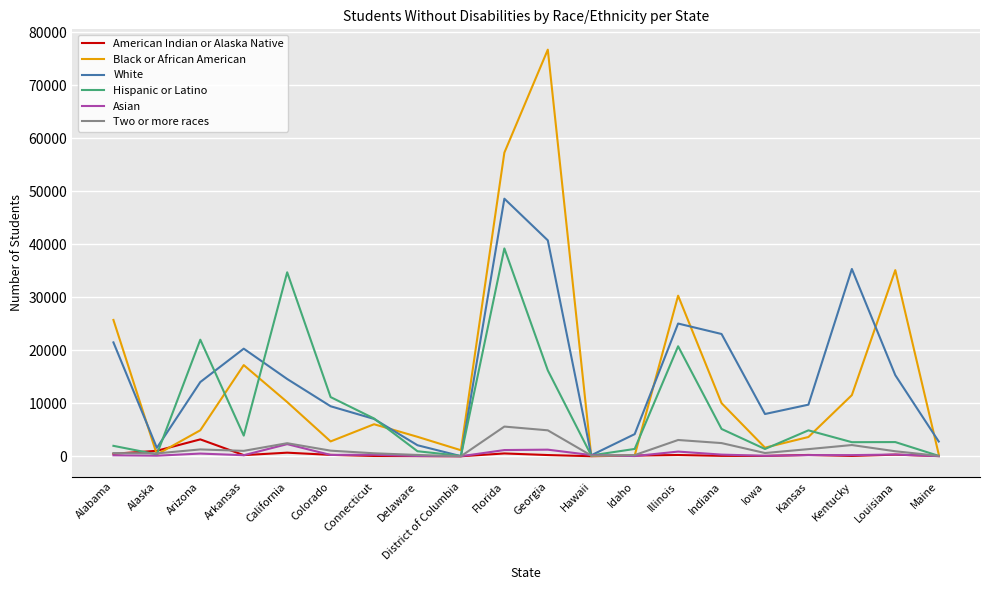

Rank the series by their maximum value, from lowest to highest.

Asian, American Indian or Alaska Native, Two or more races, Hispanic or Latino, White, Black or African American